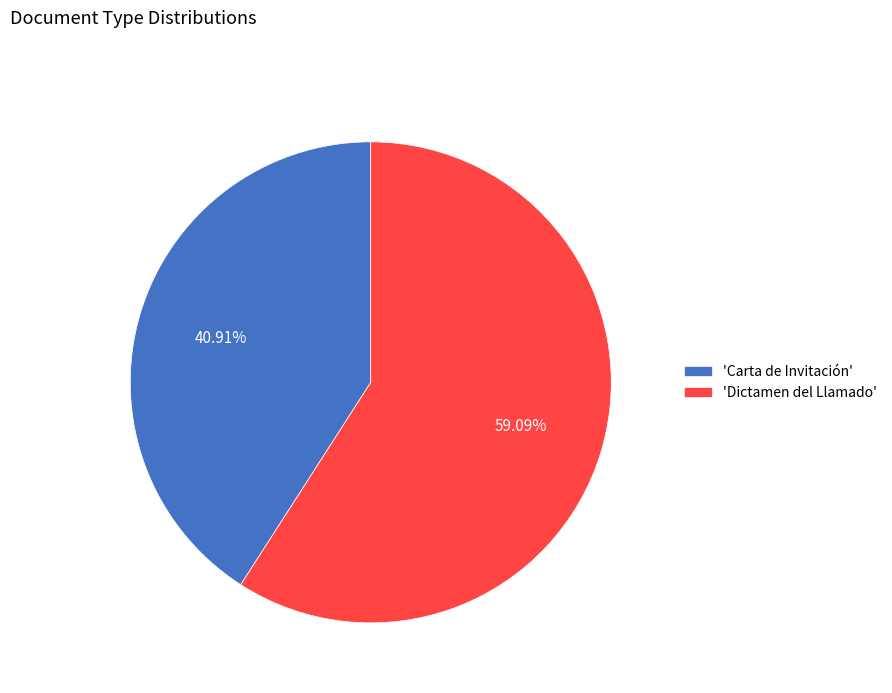

Which has a higher value, 'Carta de Invitación' or 'Dictamen del Llamado'?

'Dictamen del Llamado'